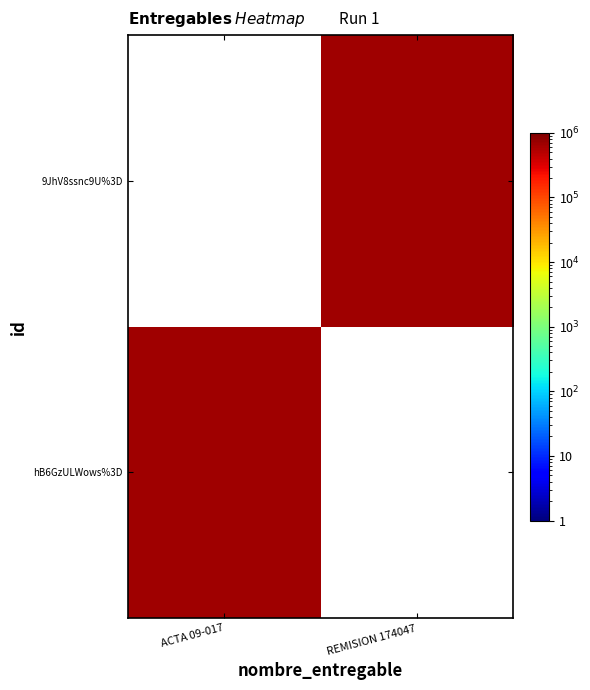

Reading left to right, list all the values displayed in this chart.

hB6GzULWows%3D: ACTA 09-017=662235.0	REMISION 174047=0.1
9JhV8ssnc9U%3D: ACTA 09-017=0.1	REMISION 174047=662235.0